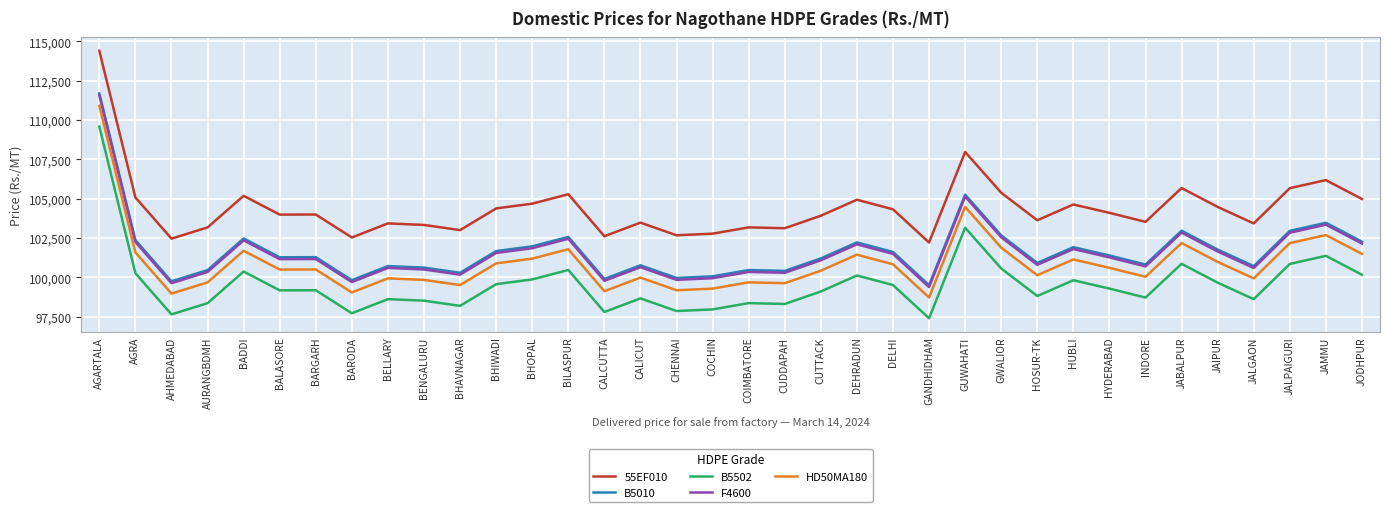

At which label is B5010 closest to 105594?

GUWAHATI